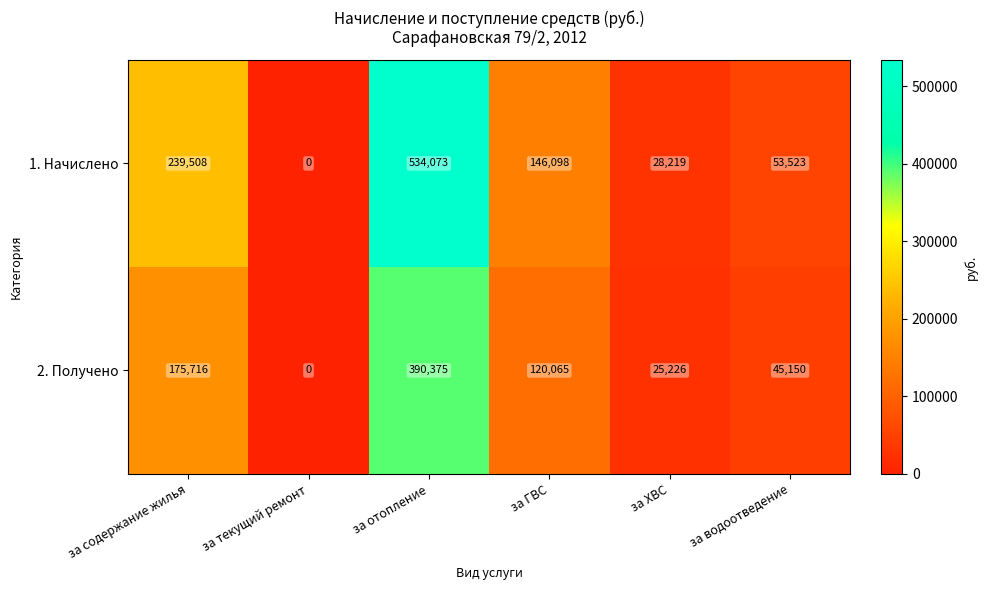

Rank the series at за отопление from lowest to highest value.

2. Получено, 1. Начислено